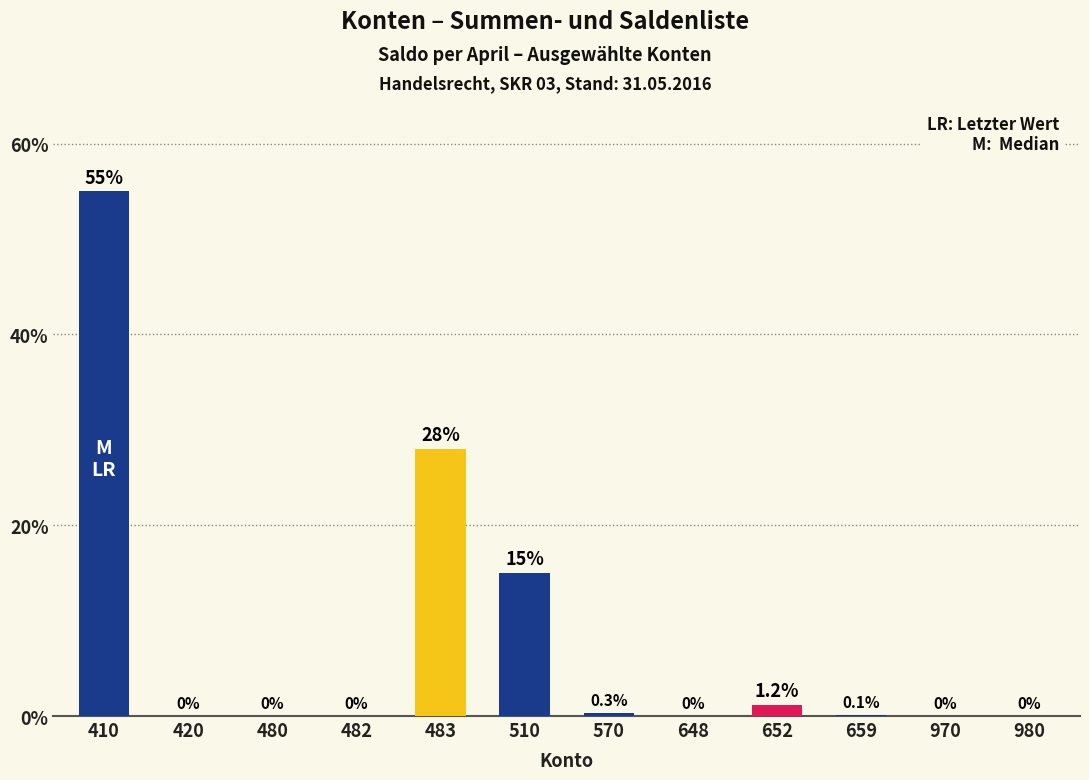

What is the average value?

8.3